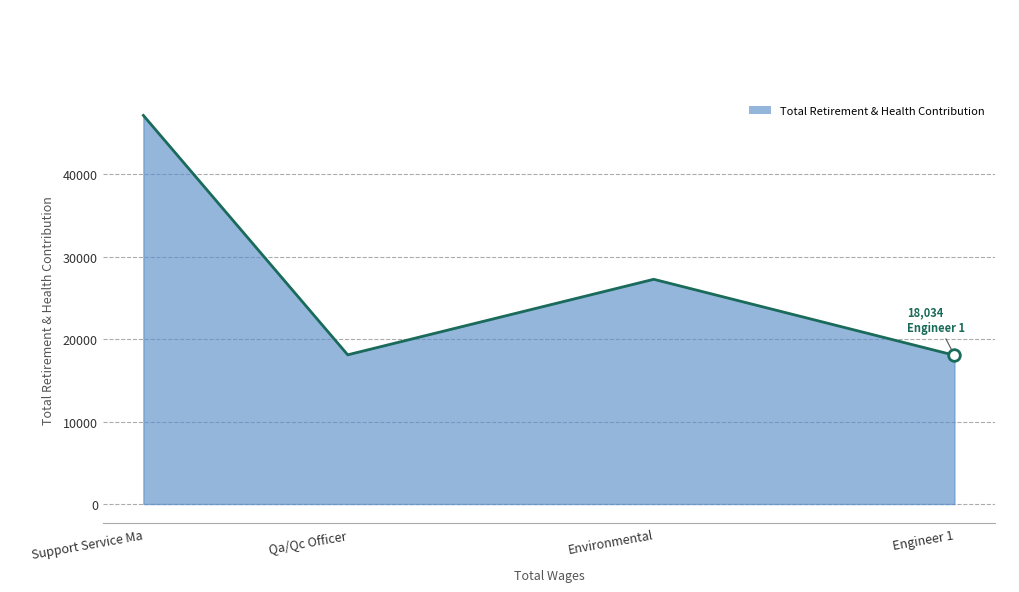

What is the change in value from Qa/Qc Officer to Engineer 1?

-55